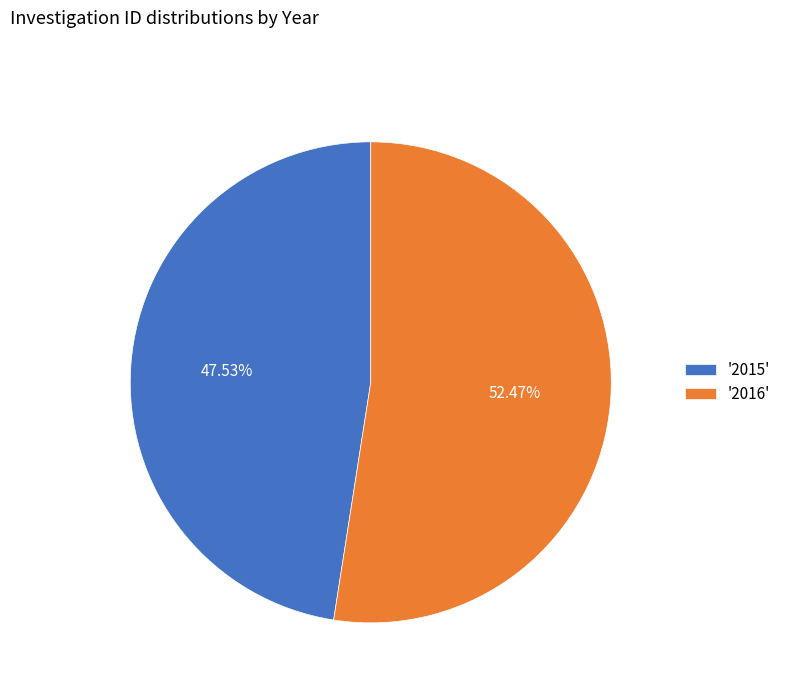

Which has a higher value, '2015' or '2016'?

'2016'